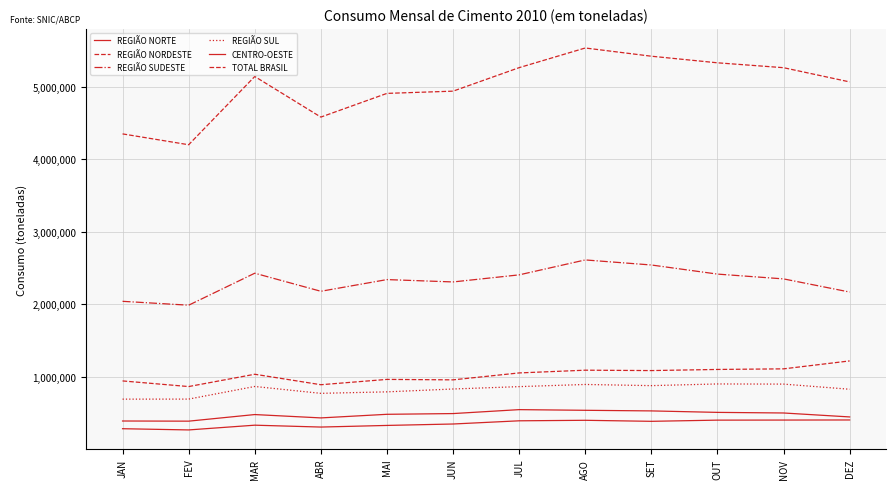

Does the chart display data point markers on the line(s)?

No